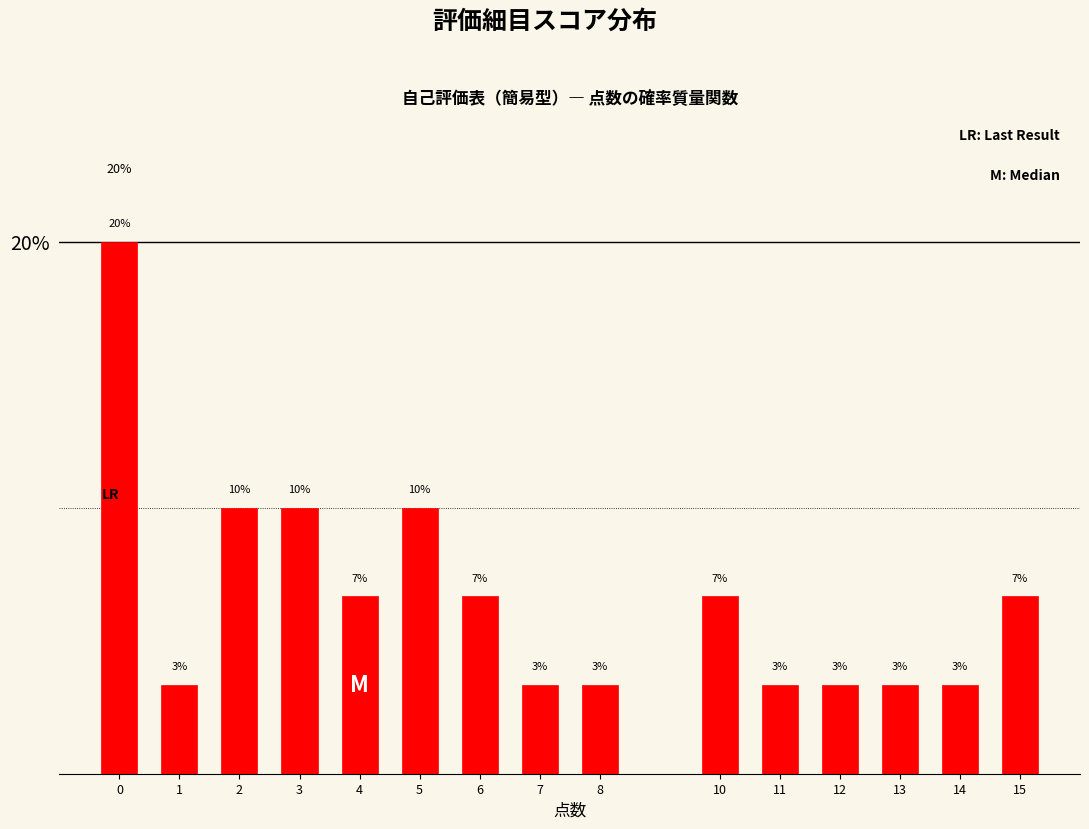

Are the bars horizontal?

No